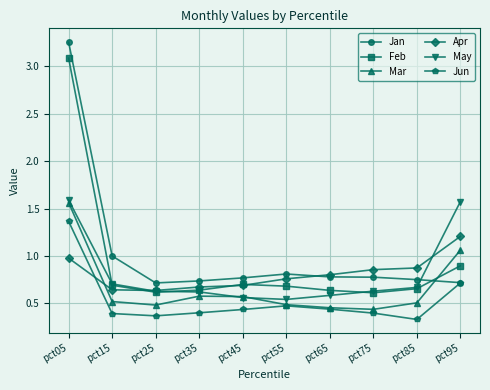

Between which two adjacent categories do Jan and Feb first intersect?

pct85 and pct95